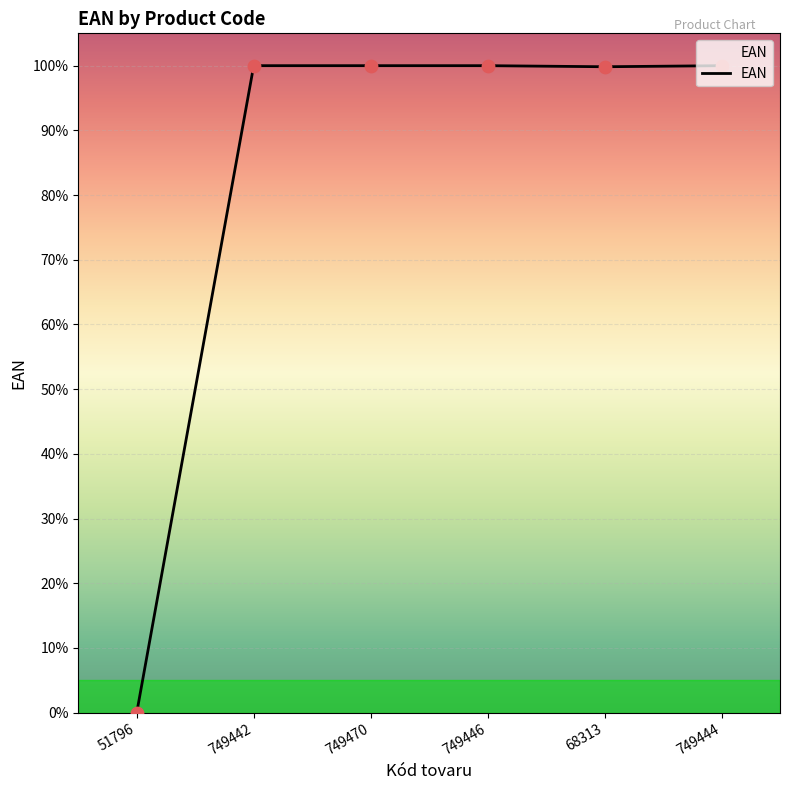

Between 749442 and 51796, which is larger?

749442